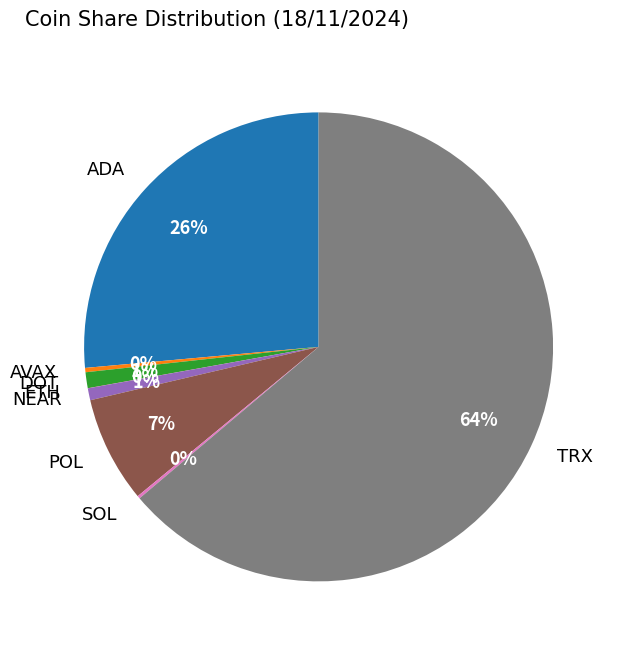

To the nearest percent, what percentage of the pie is NEAR?

1%